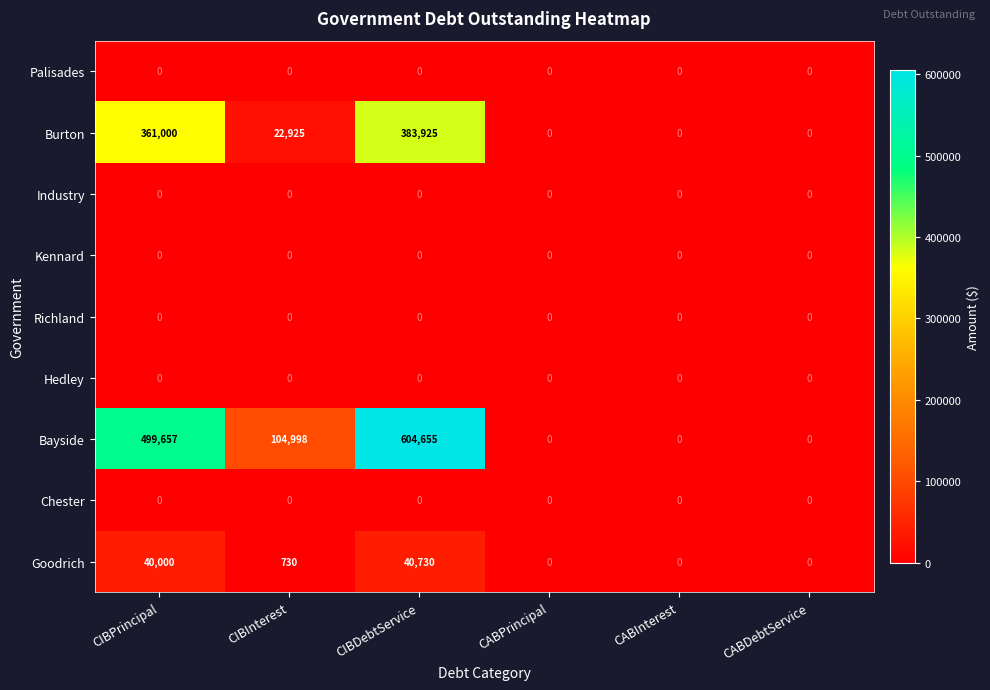

How many Bayside values are between 0 and 499657?

5